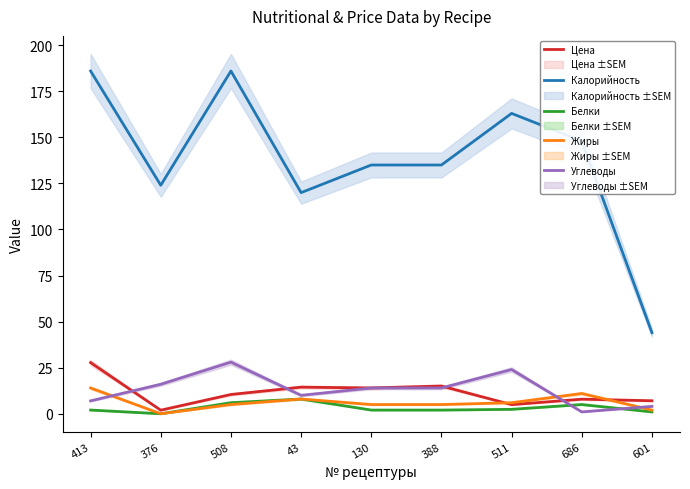

Reading left to right, what are all the values shown in this chart?

Цена: 27.8	1.9	10.5	14.4	14.0	15.1	5.0	7.9	7.0
Калорийность: 186.0	124.0	186.0	120.0	135.0	135.0	163.0	148.0	44.0
Белки: 2.0	0.0	6.0	8.0	2.0	2.0	2.4	5.0	1.0
Жиры: 14.0	0.0	5.0	8.0	5.0	5.0	6.0	11.0	2.0
Углеводы: 7.0	16.0	28.0	10.0	14.0	14.0	24.0	1.0	4.0